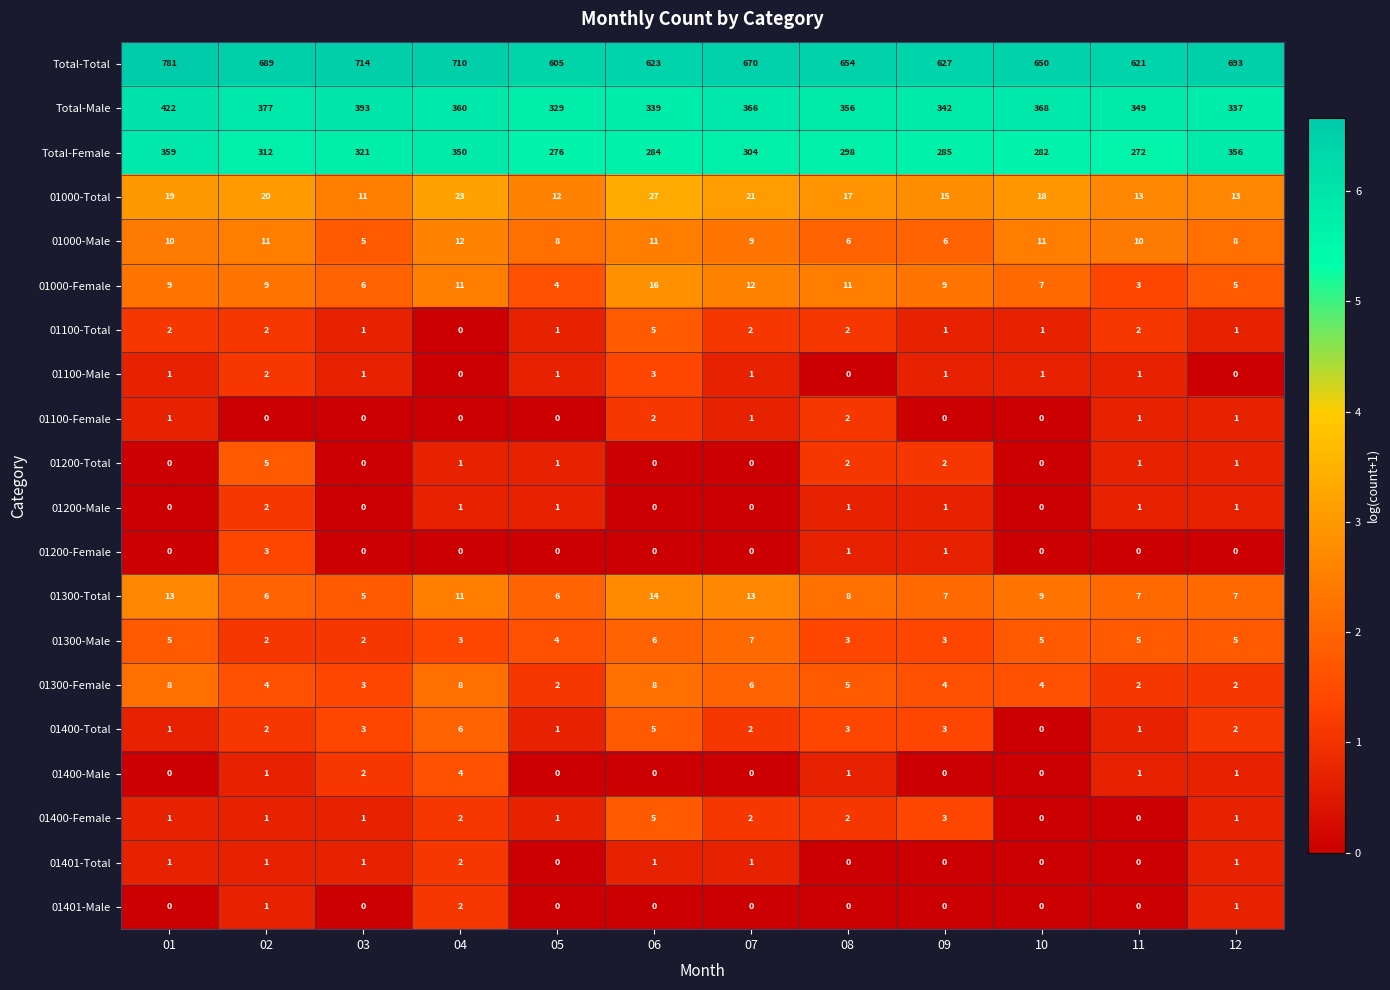

How many data points in 01300-Male are less than 5?

6